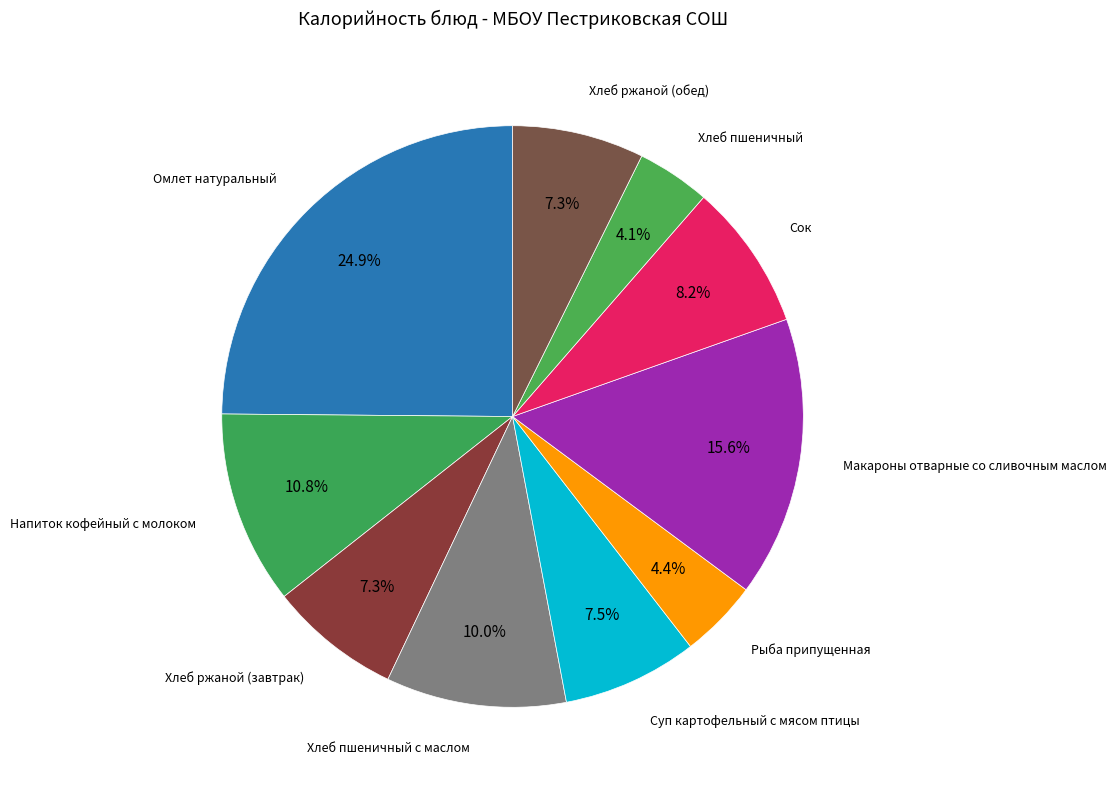

To the nearest percent, what is the average slice percentage?

10%